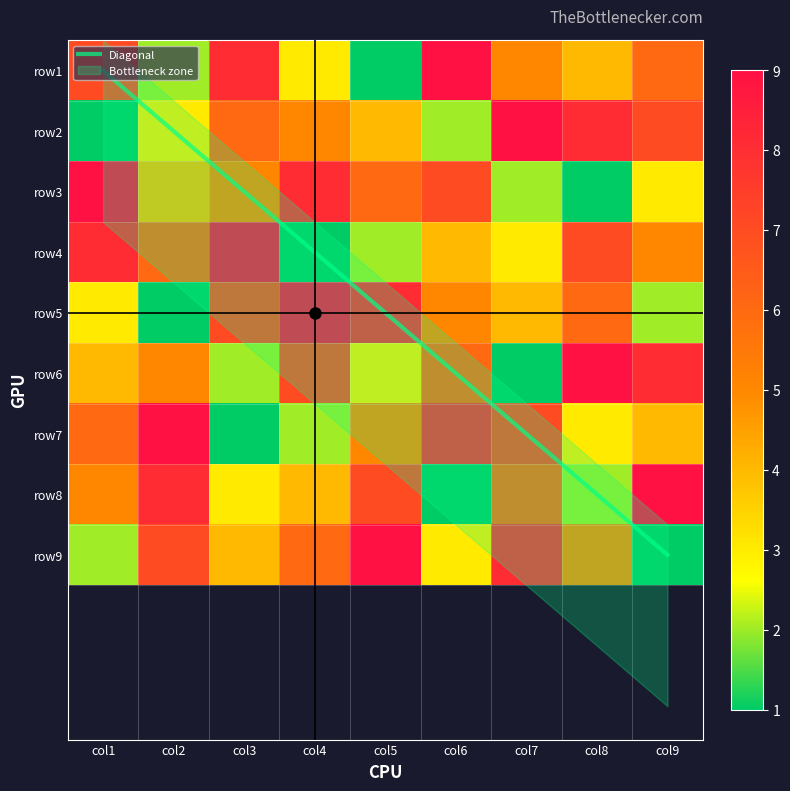

What is the difference between the highest and lowest values at col6?

8